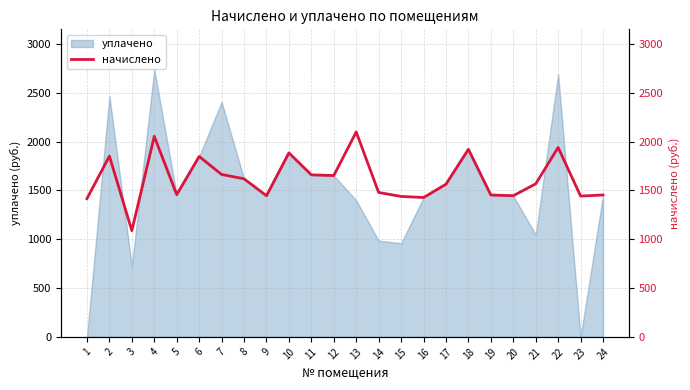

Which has a higher value, 1 or 18?

18